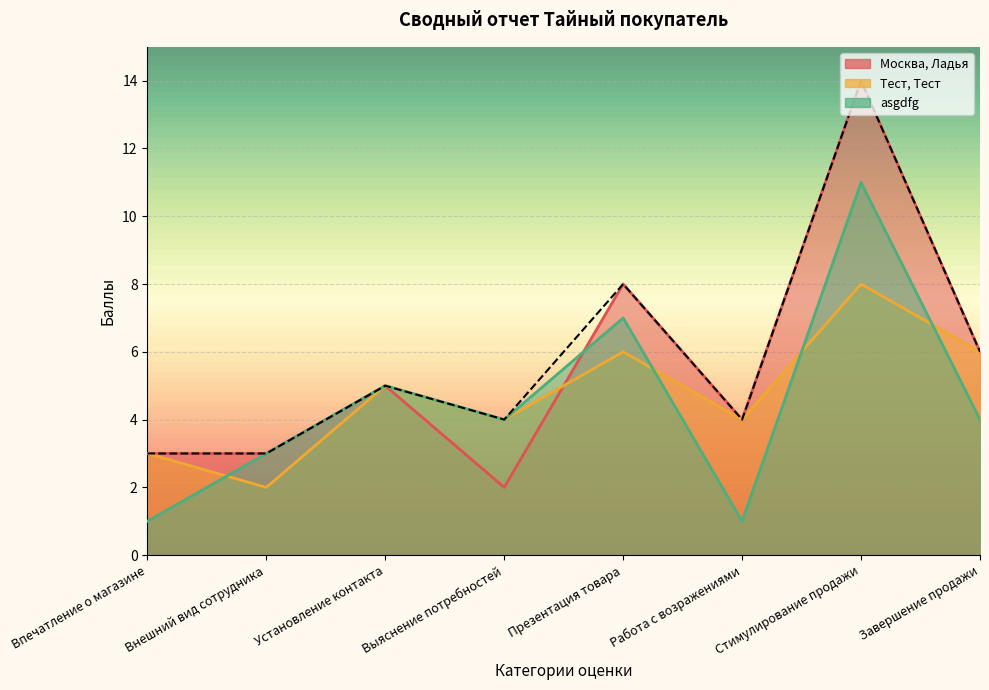

In Тест, Тест, how many points are higher than both neighbors (excluding endpoints)?

3